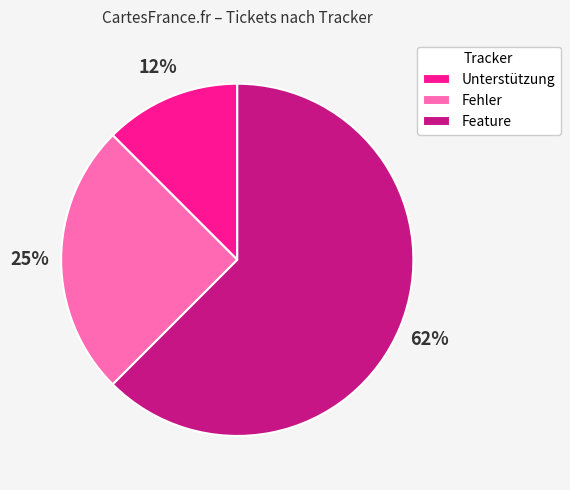

Is there any slice that represents more than half of the pie?

Yes